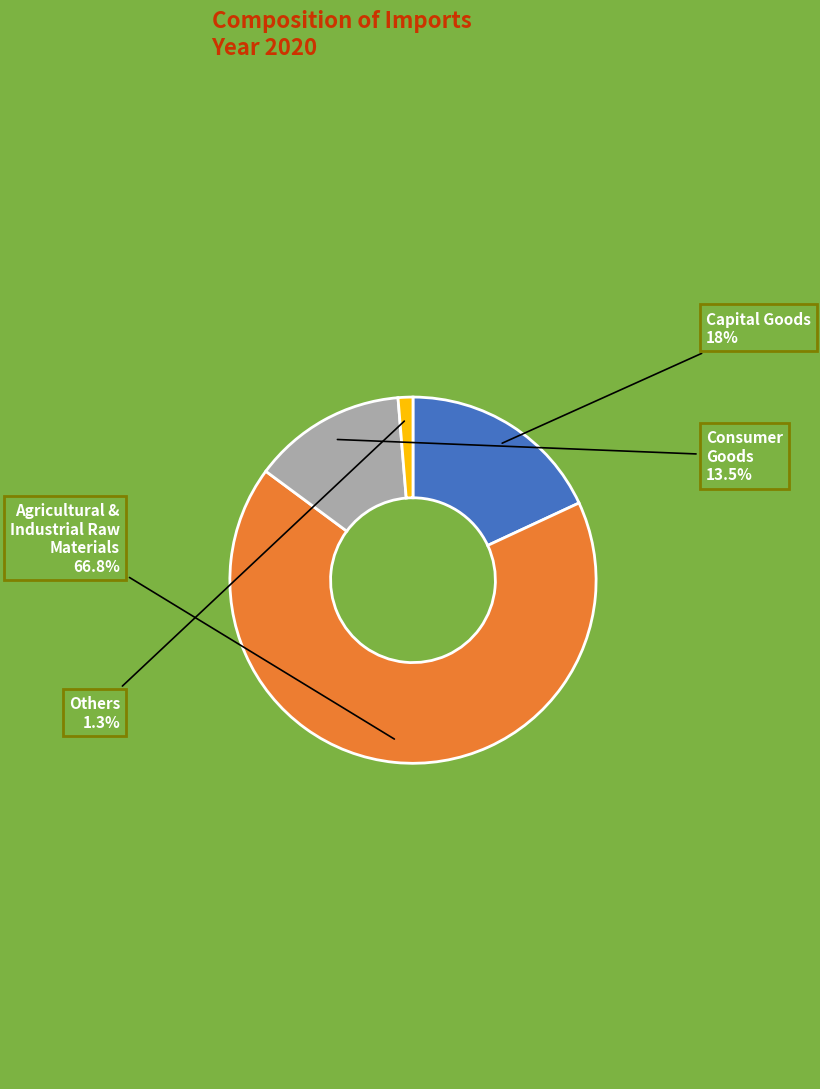

To the nearest percent, what is the average slice percentage?

25%